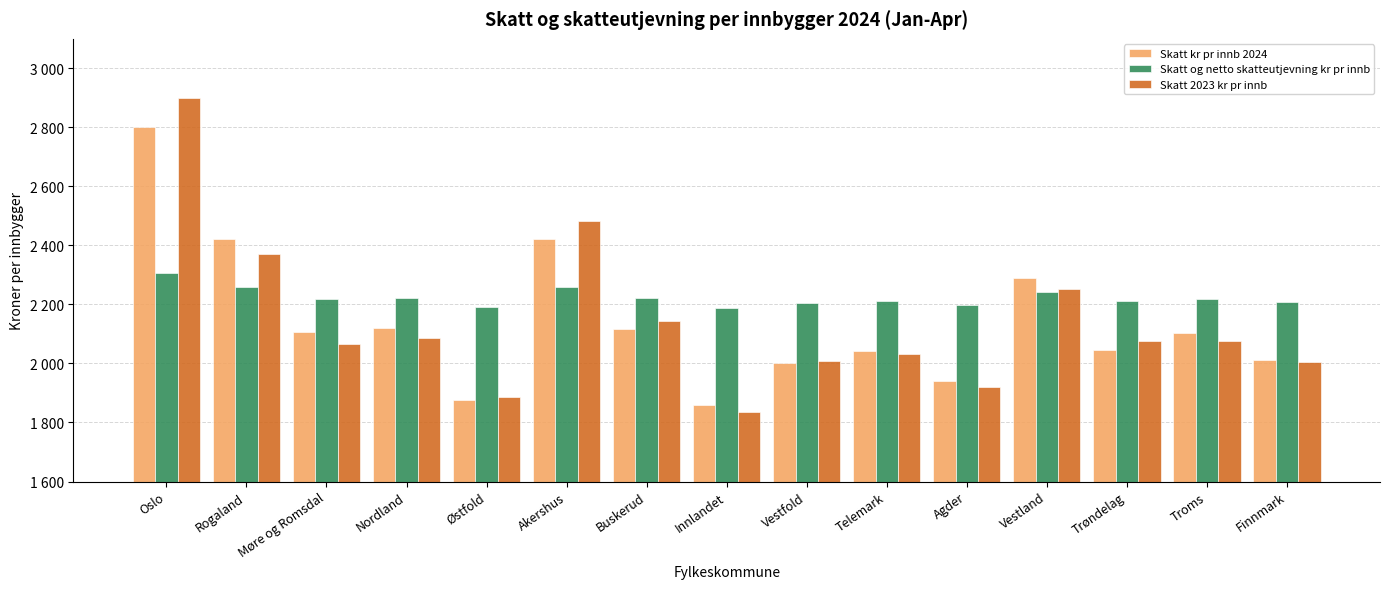

Does the chart contain stacked bars?

No